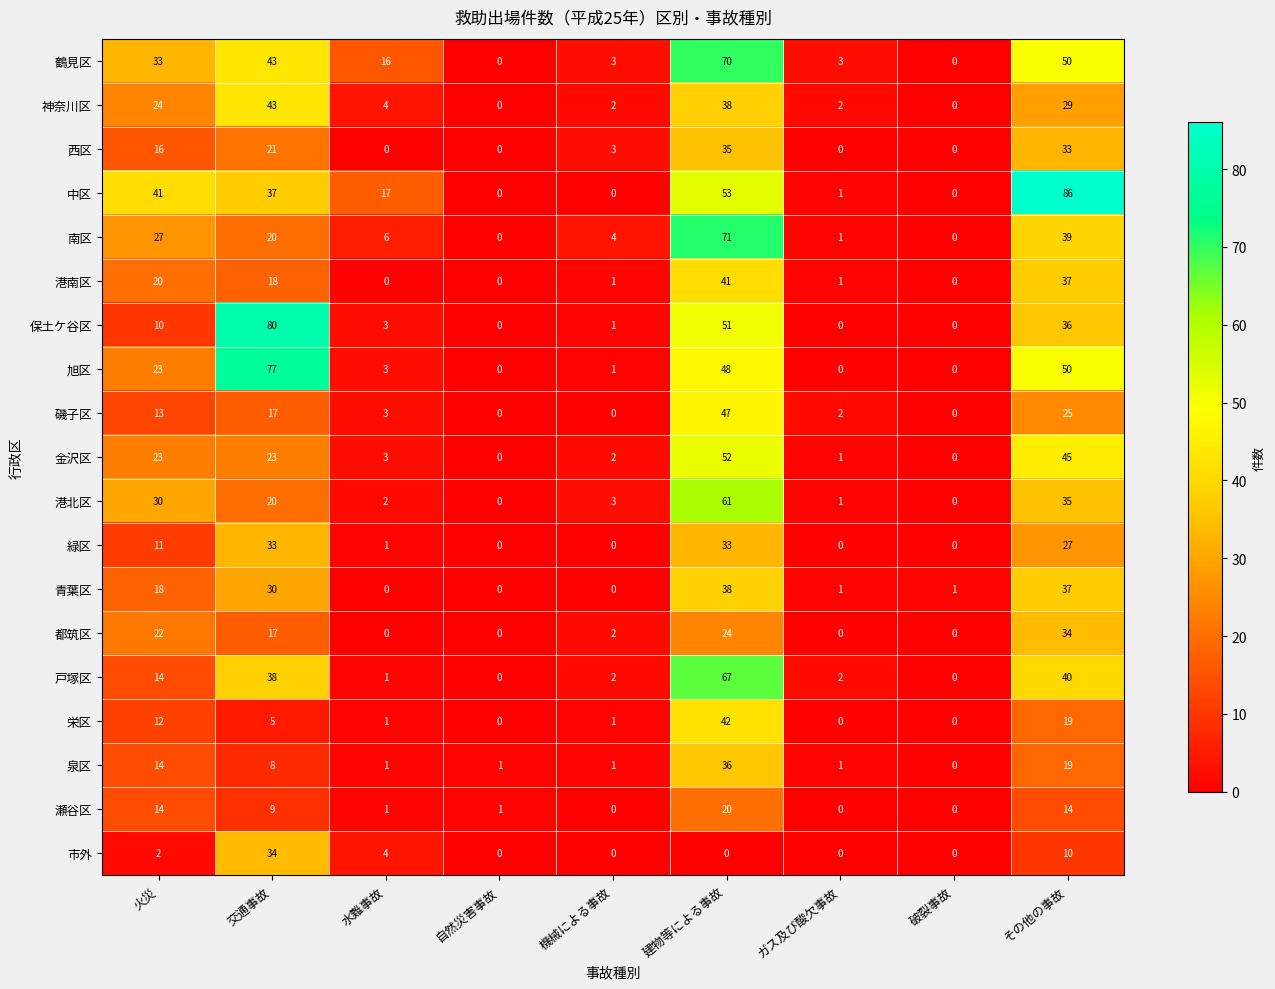

True or false: 磯子区 has a value of 2 at ガス及び酸欠事故.

True